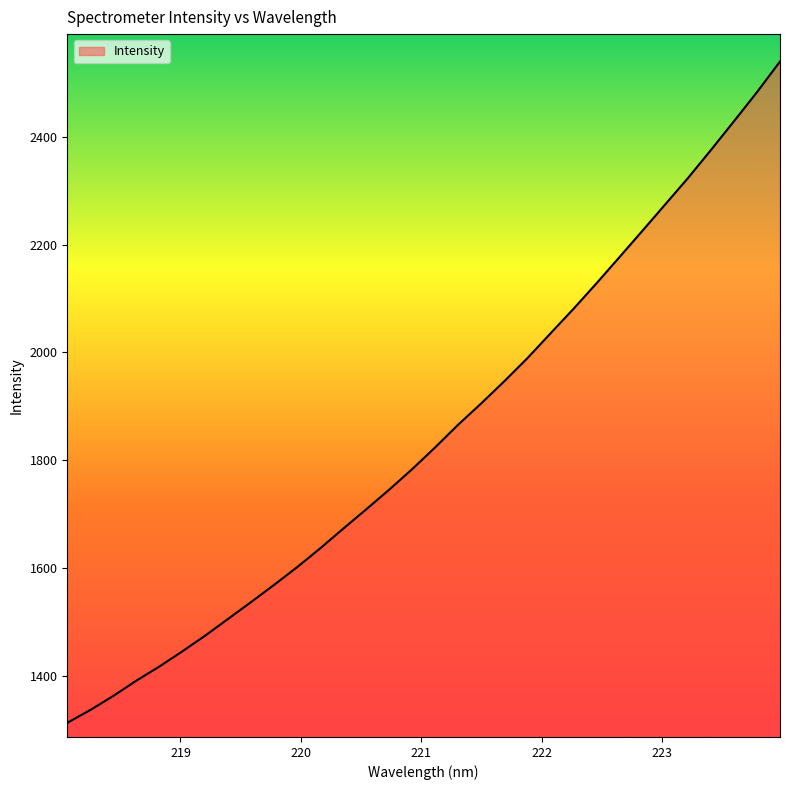

What is the smallest value displayed?

1312.6